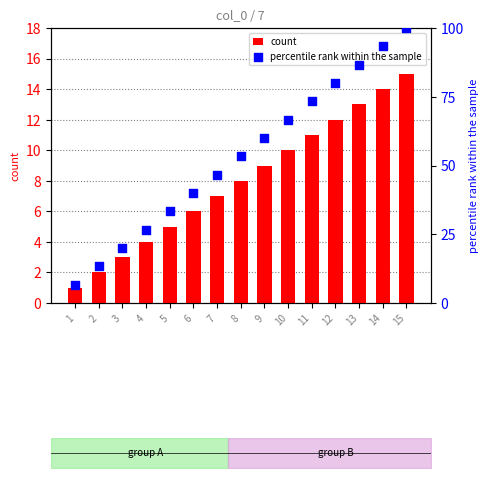

Which series has the largest total across all categories?

percentile rank within the sample